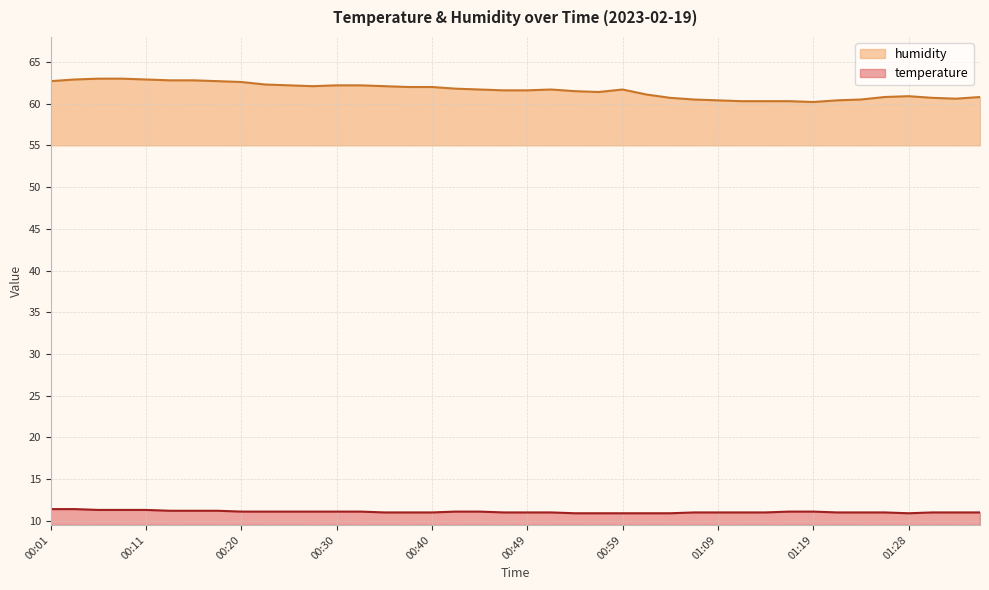

Does the chart have visible grid lines?

Yes